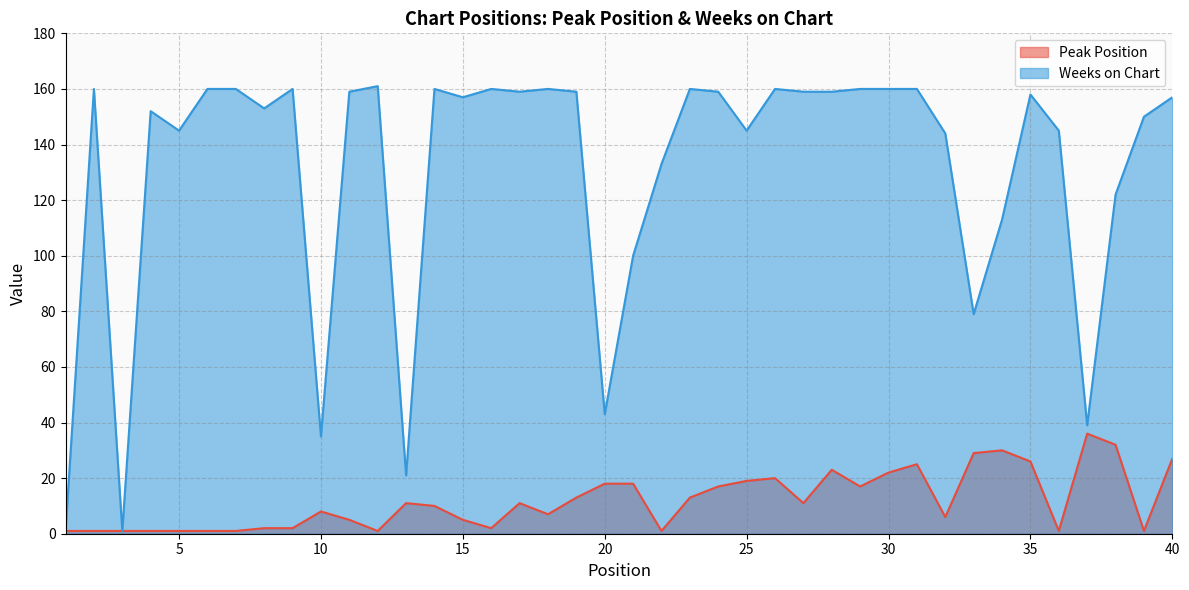

Reading right to left, extract all data points from this chart.

Peak Position: 40=27	39=1	38=32	37=36	36=1	35=26	34=30	33=29	32=6	31=25	30=22	29=17	28=23	27=11	26=20	25=19	24=17	23=13	22=1	21=18	20=18	19=13	18=7	17=11	16=2	15=5	14=10	13=11	12=1	11=5	10=8	9=2	8=2	7=1	6=1	5=1	4=1	3=1	2=1	1=1
Weeks on Chart: 40=157	39=150	38=122	37=39	36=145	35=158	34=113	33=79	32=144	31=160	30=160	29=160	28=159	27=159	26=160	25=145	24=159	23=160	22=133	21=100	20=43	19=159	18=160	17=159	16=160	15=157	14=160	13=21	12=161	11=159	10=35	9=160	8=153	7=160	6=160	5=145	4=152	3=1	2=160	1=1